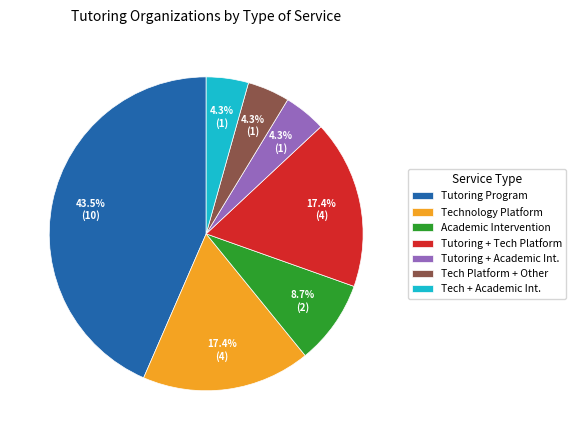

True or false: Technology Platform accounts for 8% of the total.

False